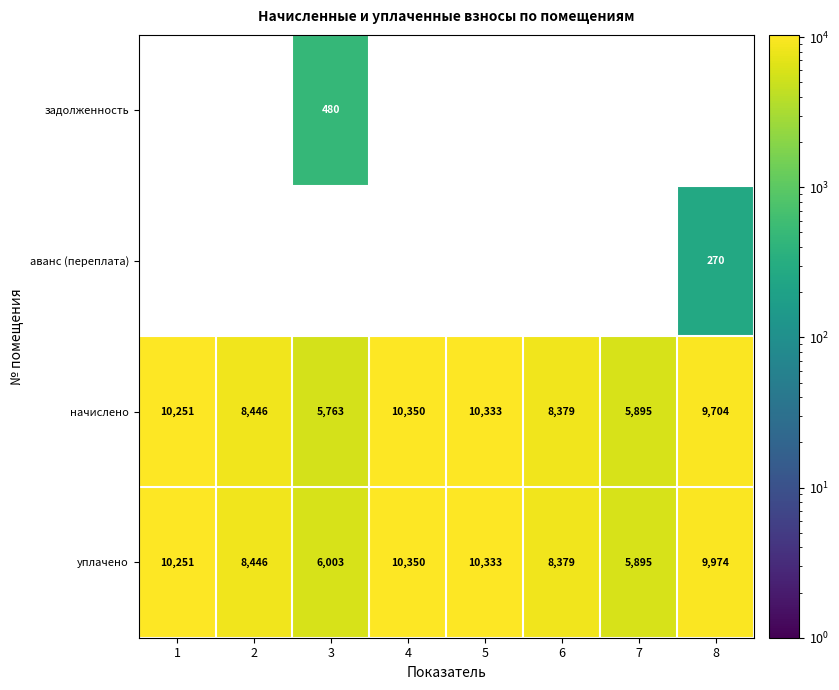

Which series has the largest total across all categories?

уплачено